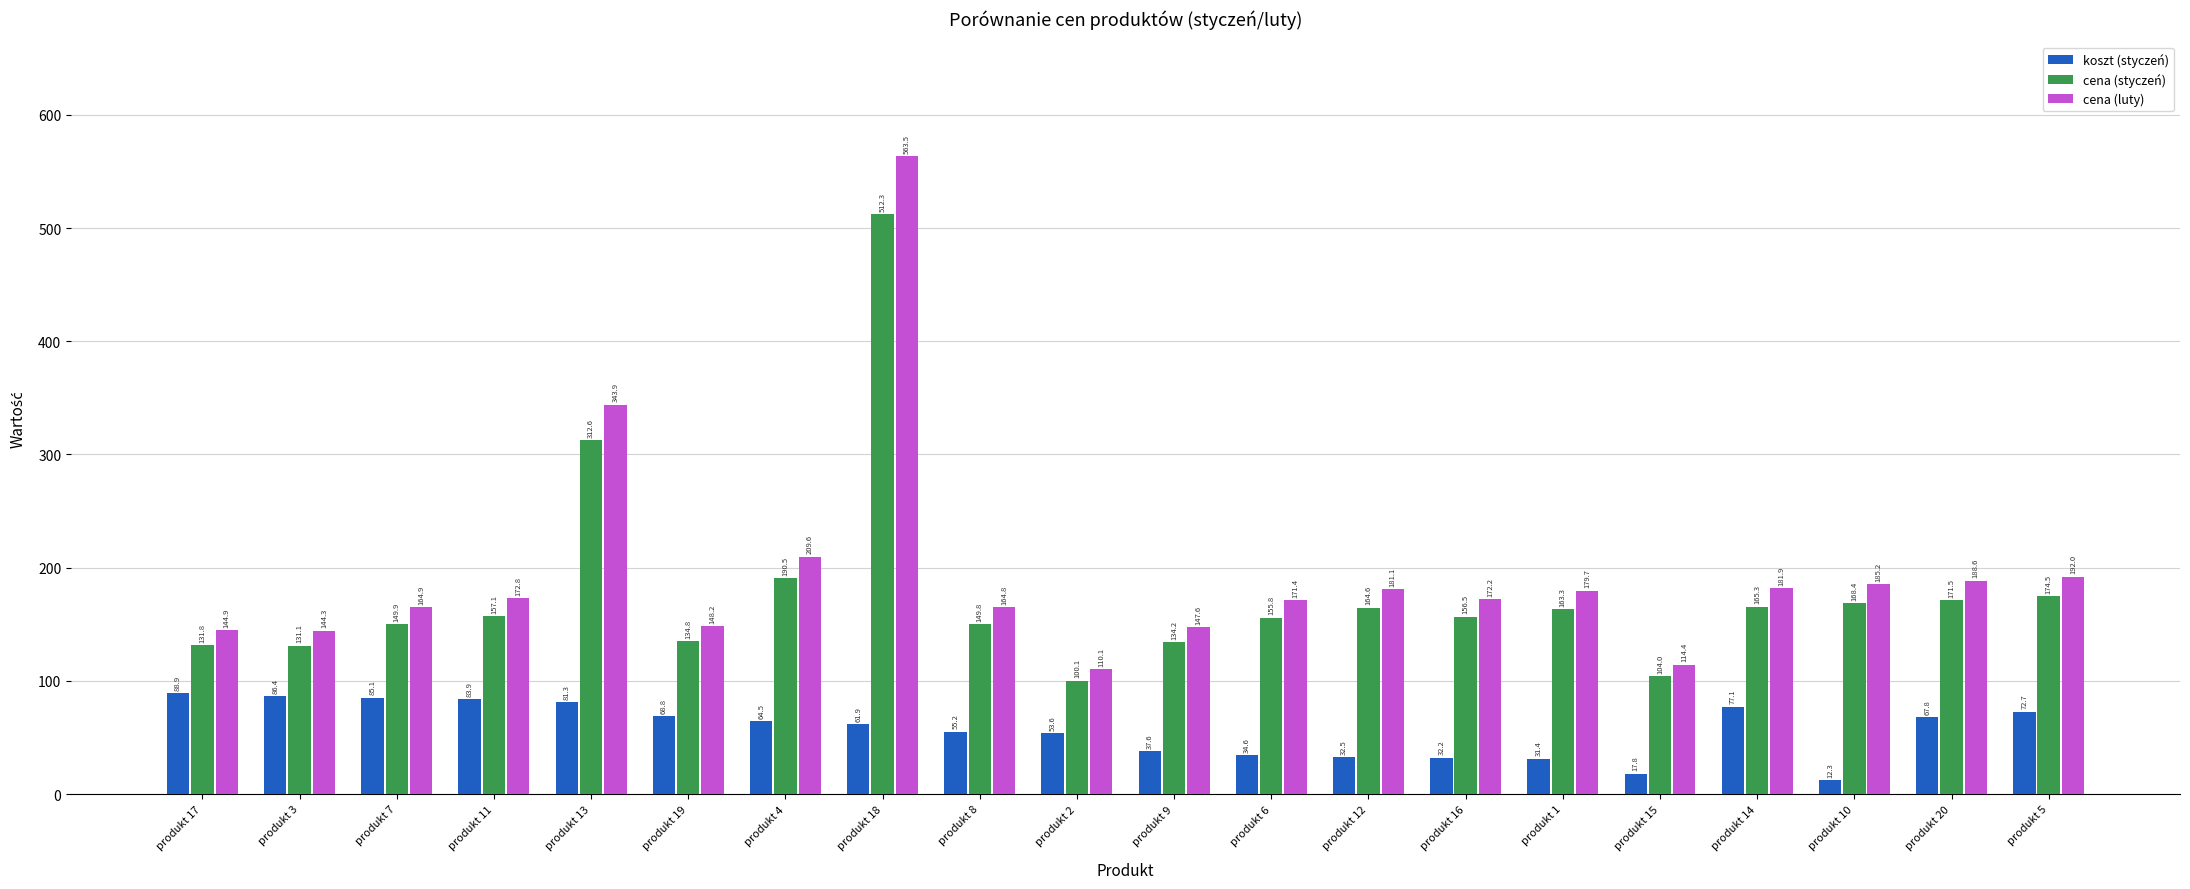

Which label corresponds to the smallest value in the chart?

produkt 10